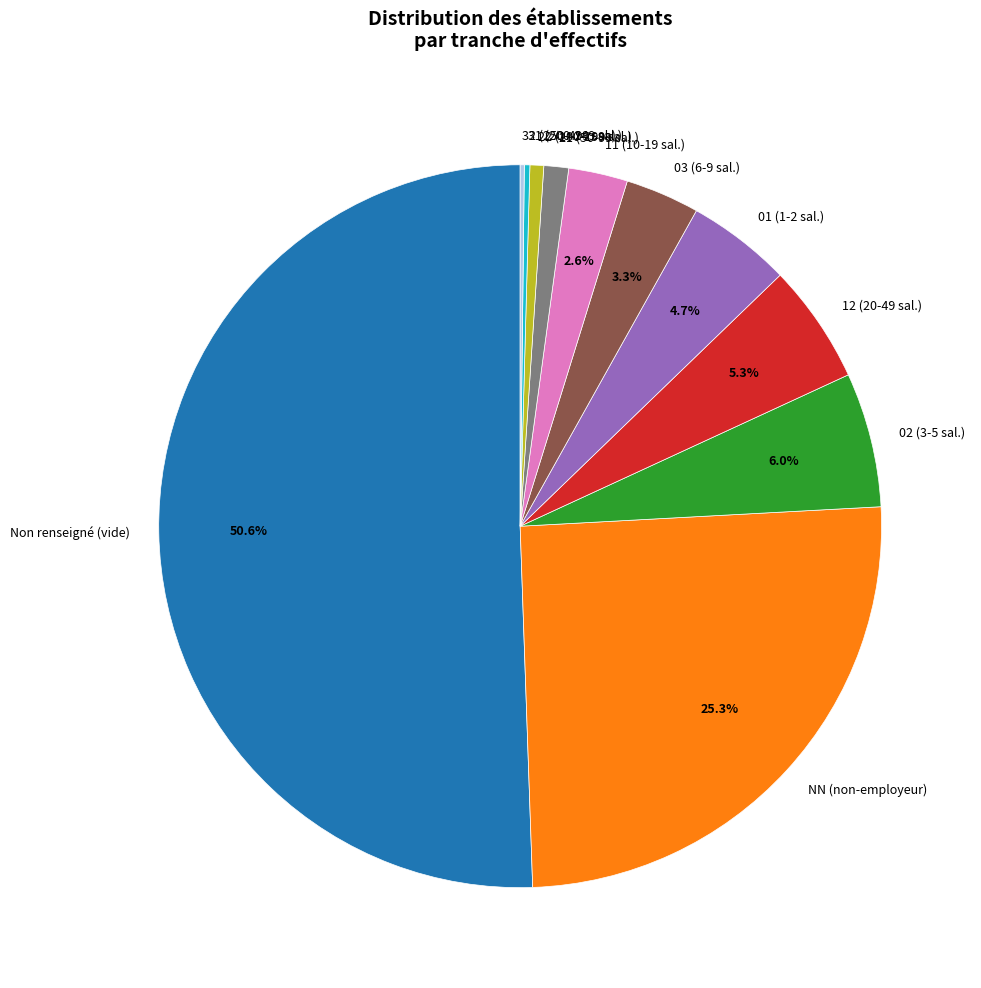

Which slice represents more than half of the pie?

Non renseigné (vide)